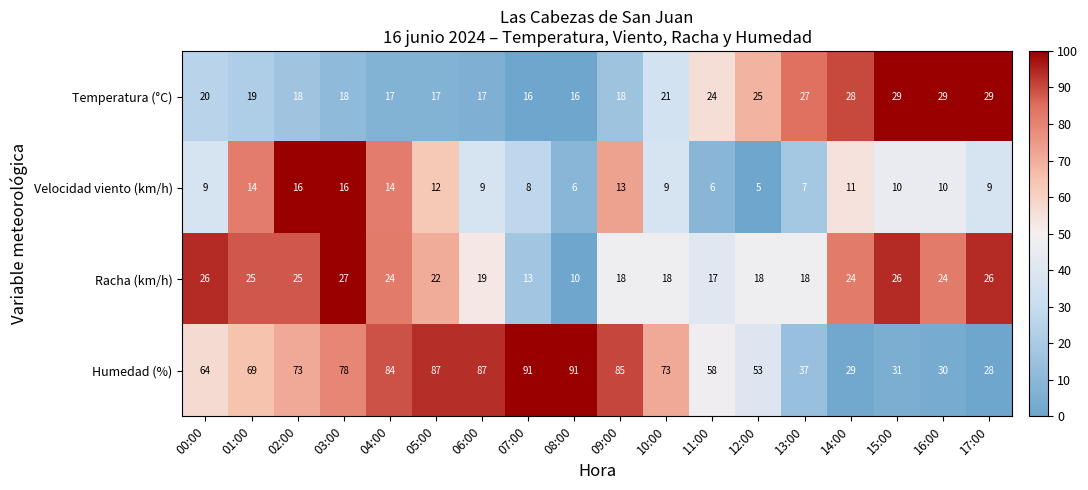

How many series are shown in this chart?

4